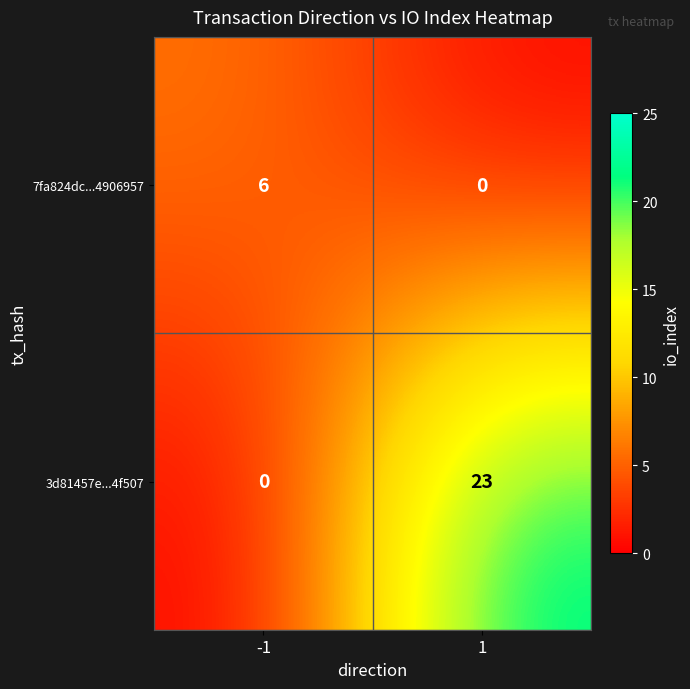

At how many categories does at least one series exceed 9?

1